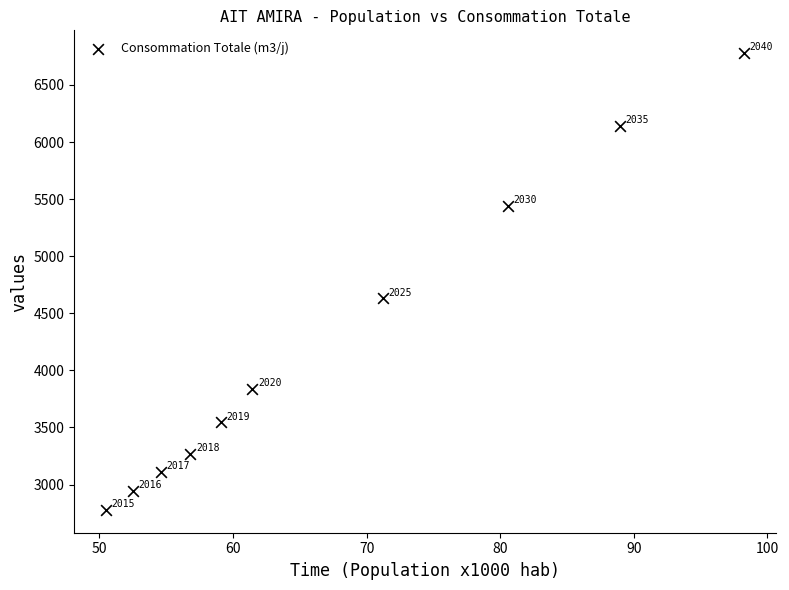

What Y value in the scatter plot is closest to 4778?

4630.0